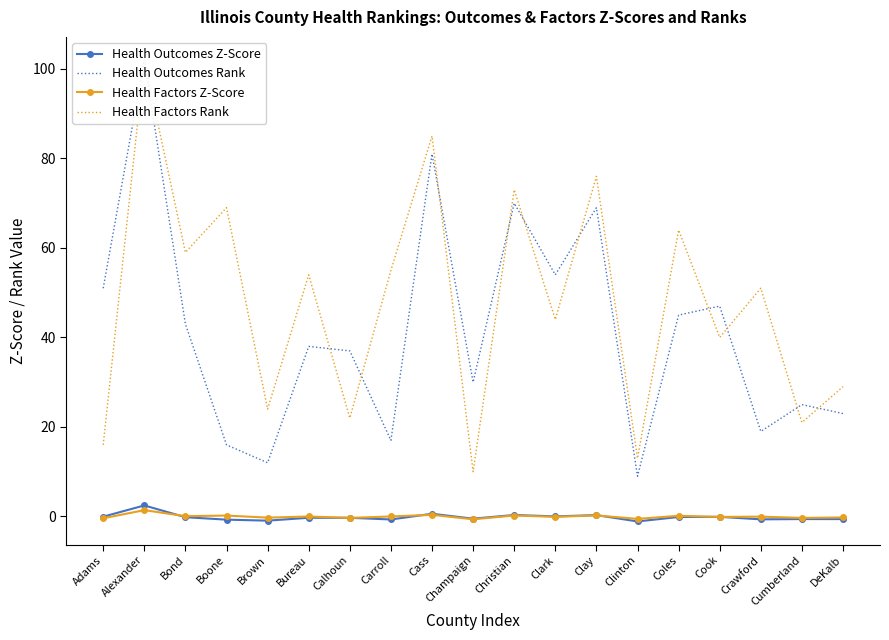

In Health Factors Z-Score, how many points are higher than both neighbors (excluding endpoints)?

8